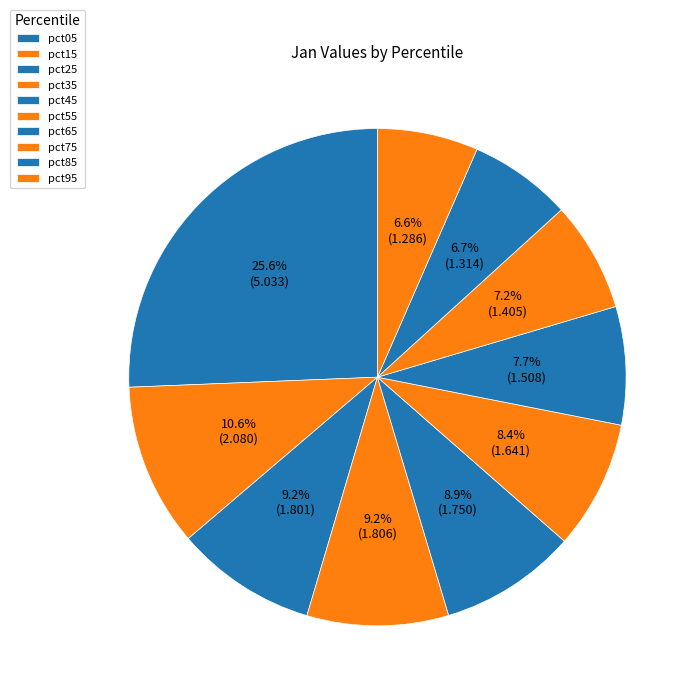

Count the number of slices in the pie.

10